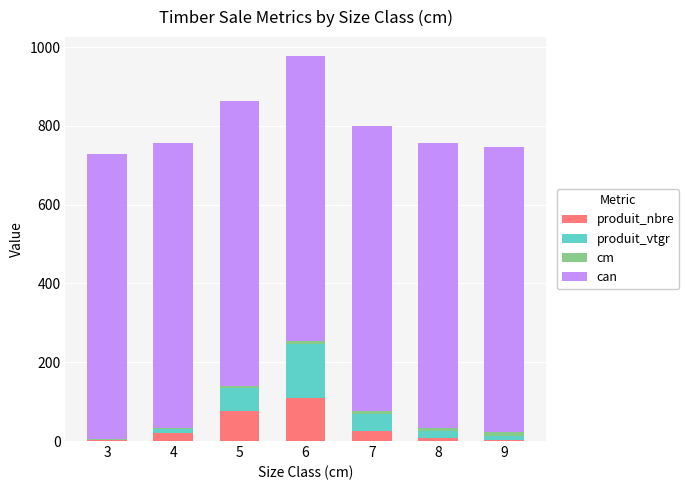

What is the maximum value for produit_nbre?

110.0